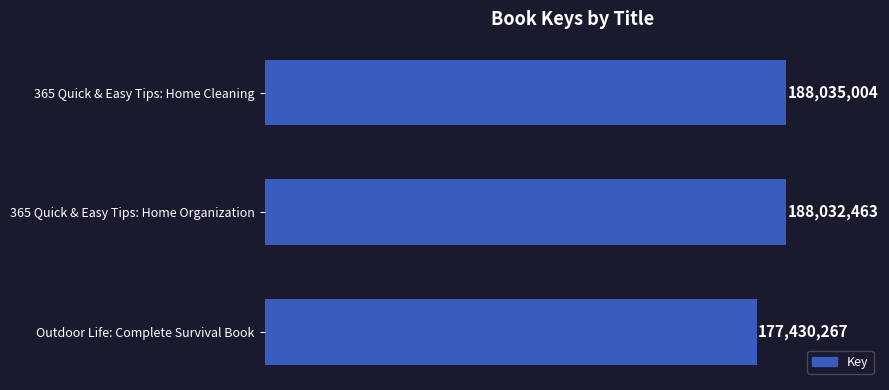

Are the bars horizontal?

Yes